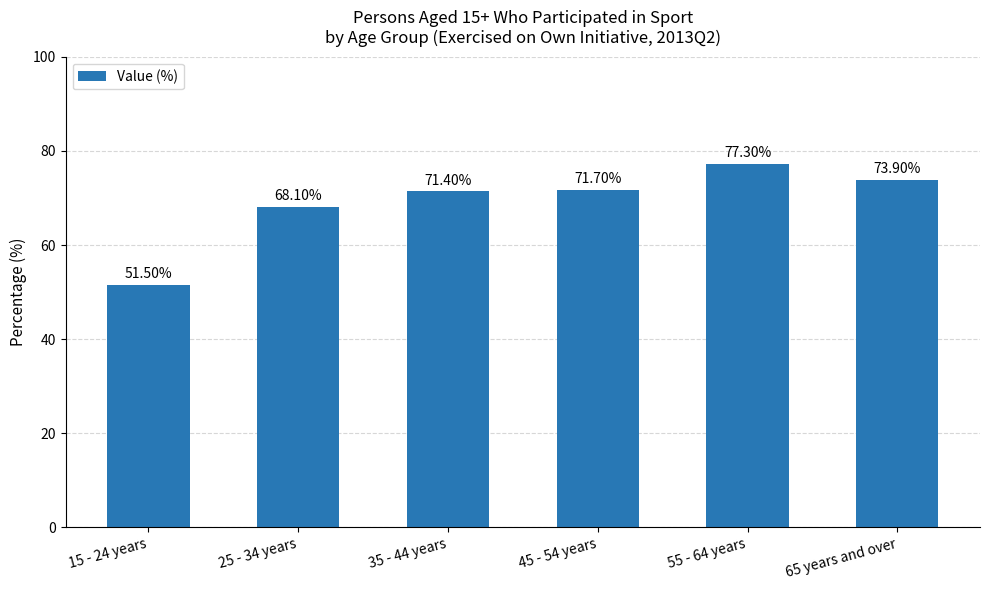

List the labels in order of value, largest first.

55 - 64 years, 65 years and over, 45 - 54 years, 35 - 44 years, 25 - 34 years, 15 - 24 years